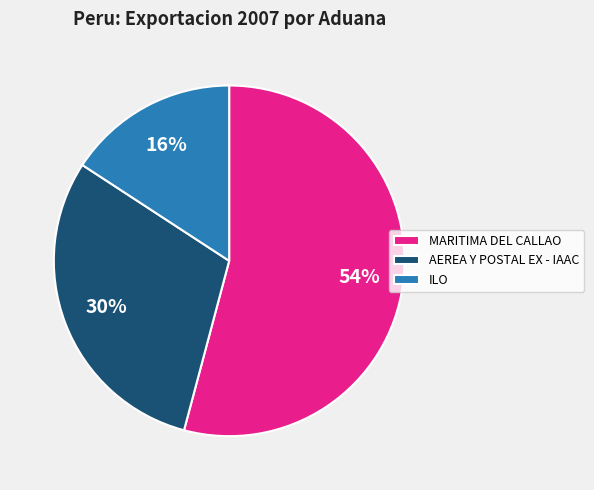

Approximately how many times larger is the value at ILO compared to AEREA Y POSTAL EX - IAAC?

0.5